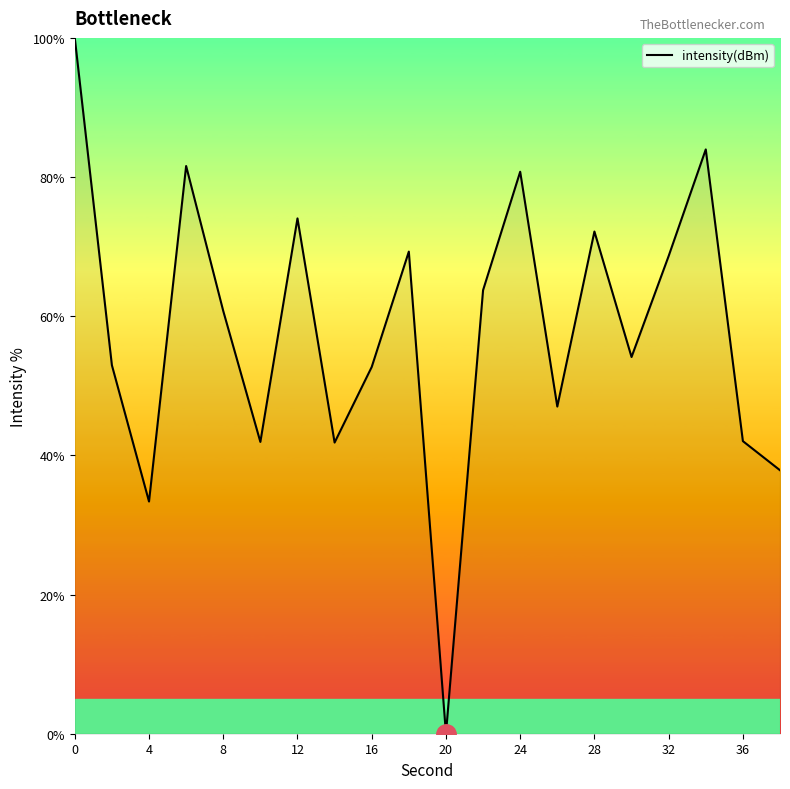

What is the greatest value displayed?

100.0